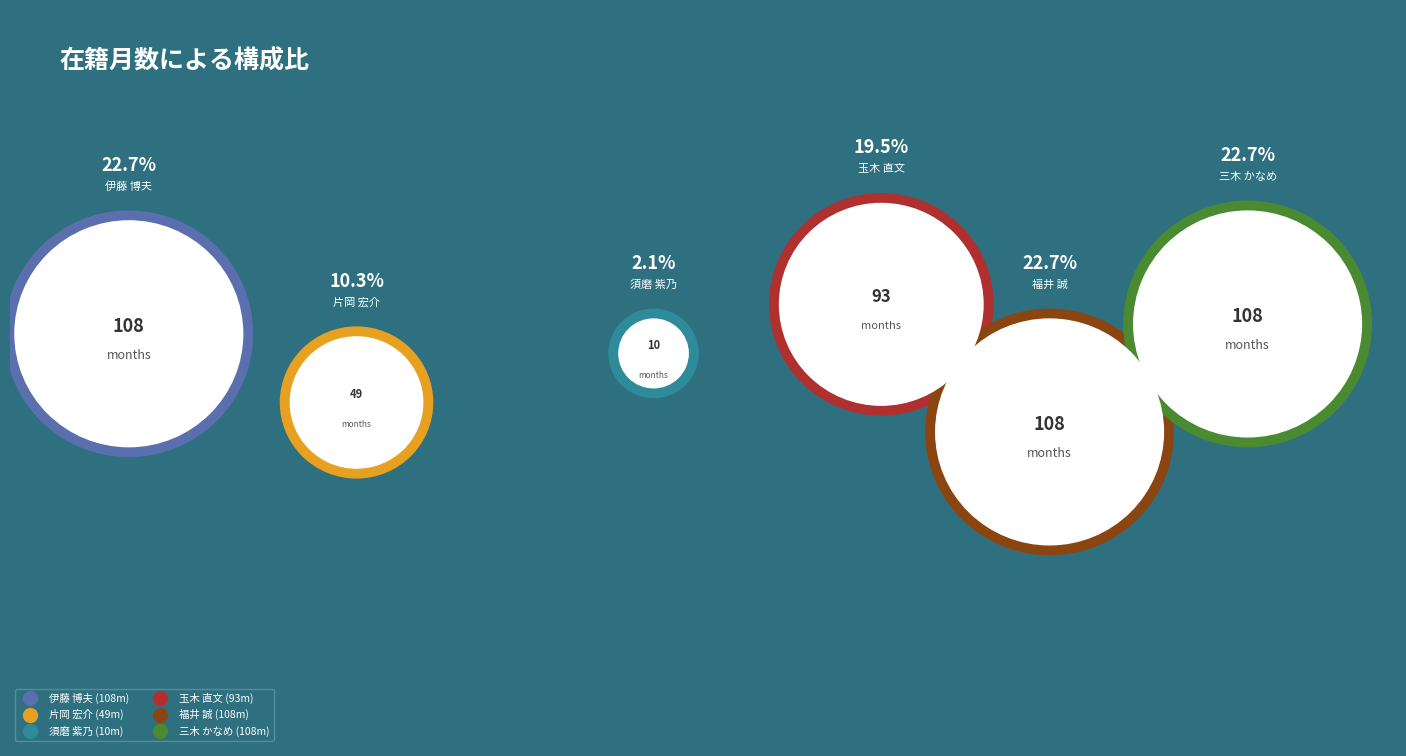

Between 須磨 紫乃 and 伊藤 博夫, which is larger?

伊藤 博夫